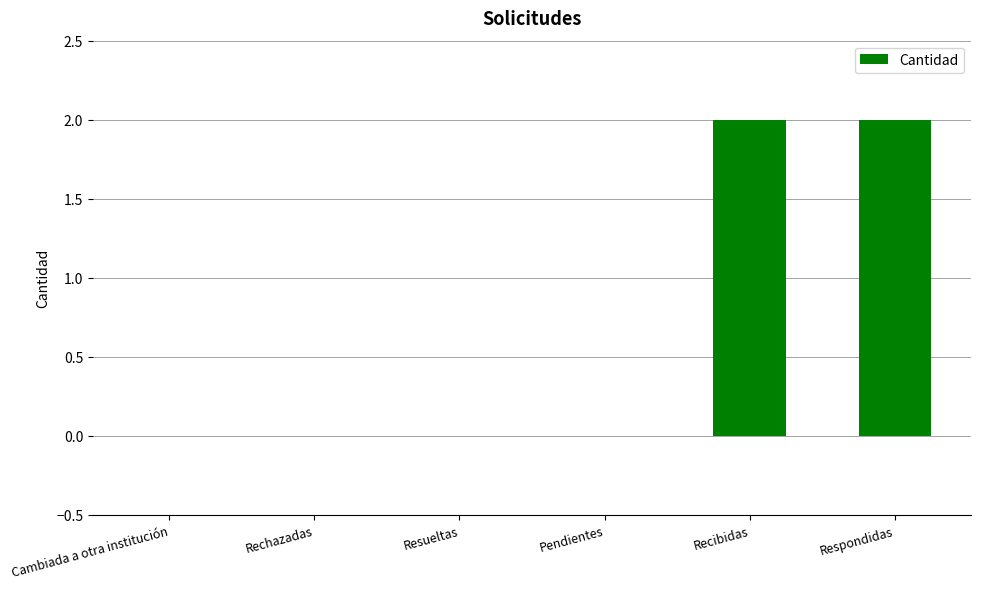

Reading right to left, extract all data points from this chart.

Respondidas=2	Recibidas=2	Pendientes=0	Resueltas=0	Rechazadas=0	Cambiada a otra institución=0